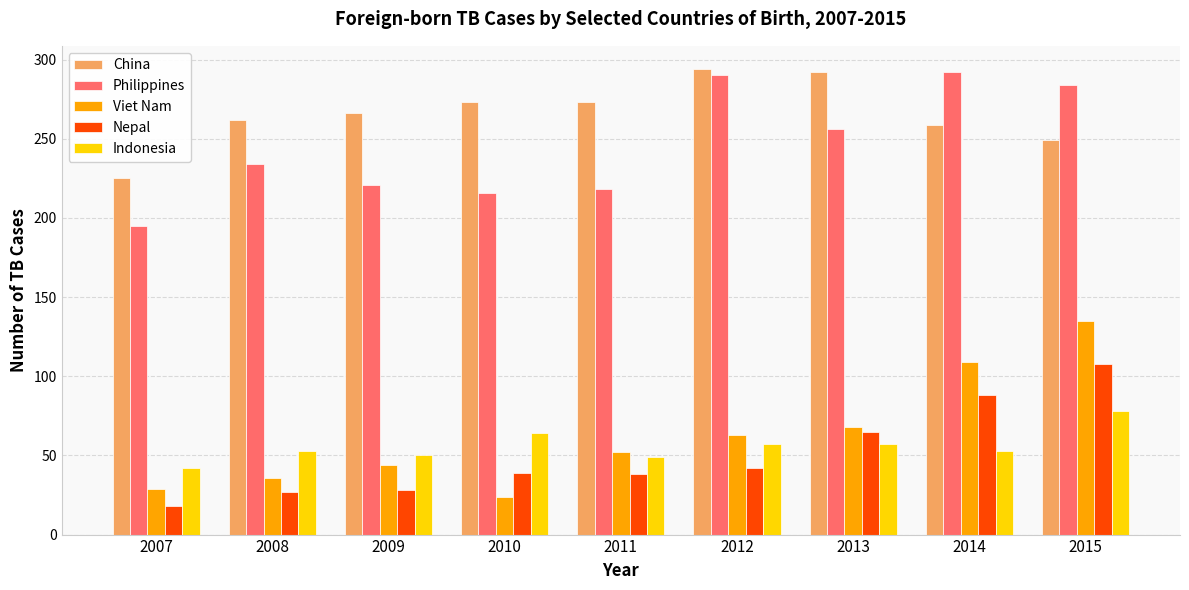

The Indonesia series shows 90 at 2010. True or false?

False